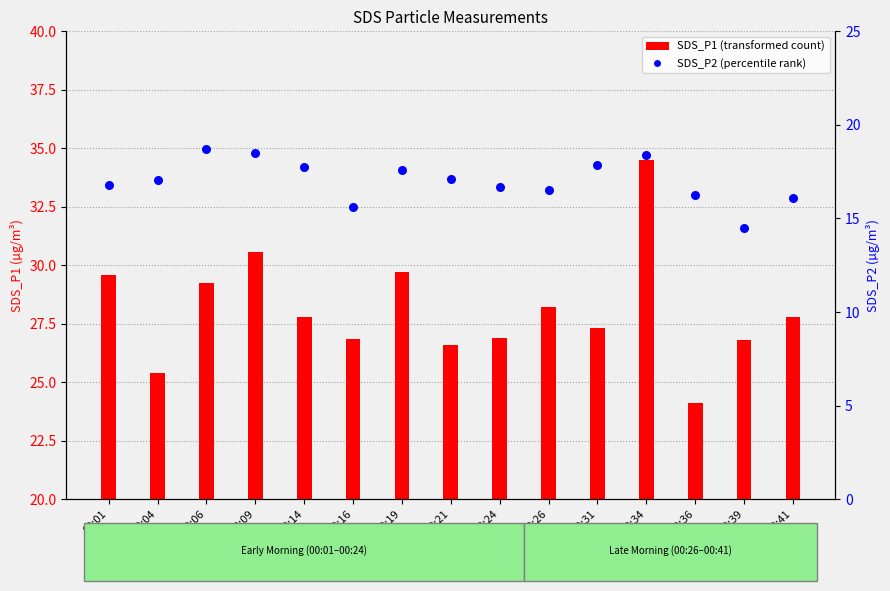

Which has a higher value, 00:19 or 00:39?

00:19